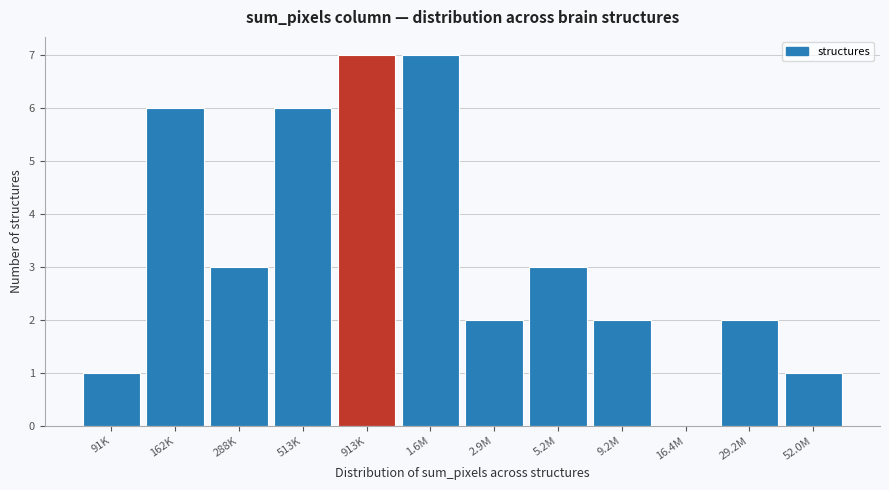

Reading left to right, list all the values displayed in this chart.

91K=1	162K=6	288K=3	513K=6	913K=7	1.6M=7	2.9M=2	5.2M=3	9.2M=2	16.4M=0	29.2M=2	52.0M=1